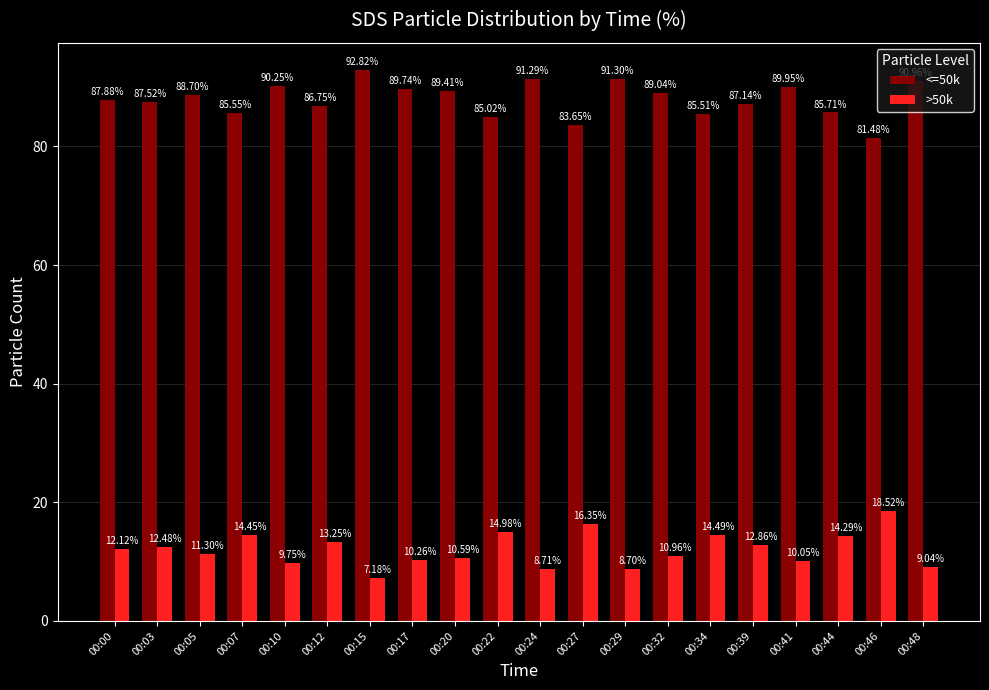

What are all the series names shown in the legend?

<=50k, >50k